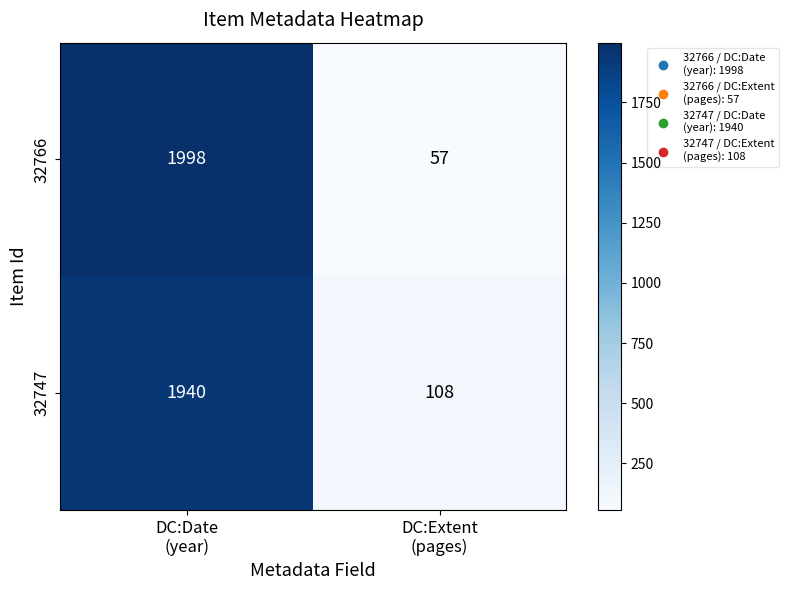

What is the smallest value displayed?

57